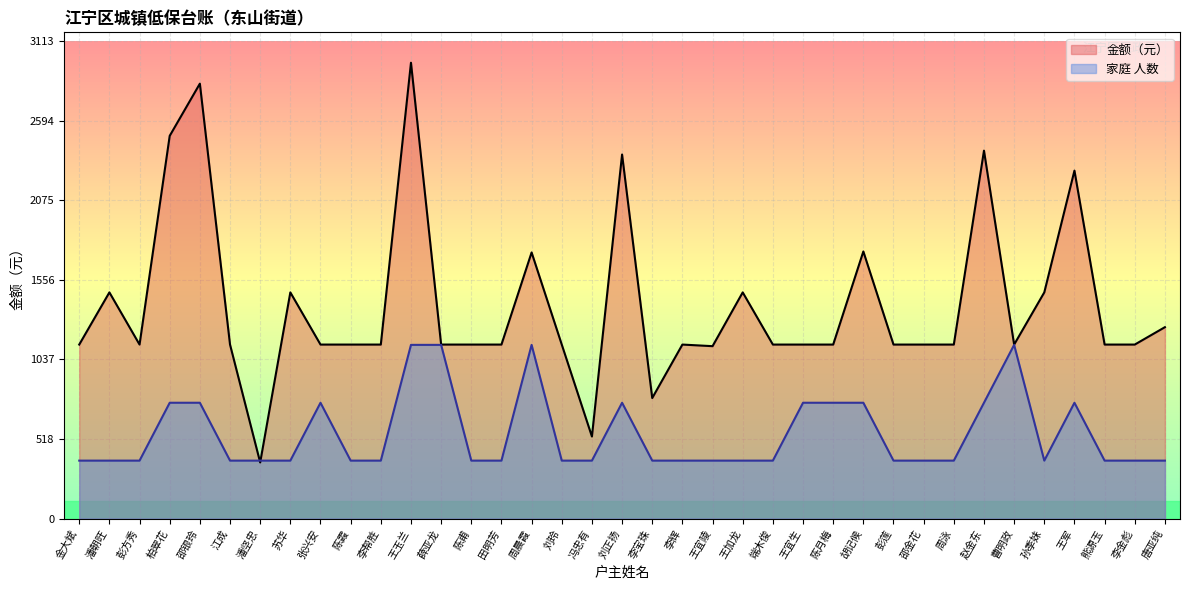

What is the minimum value shown in the chart?

365.4